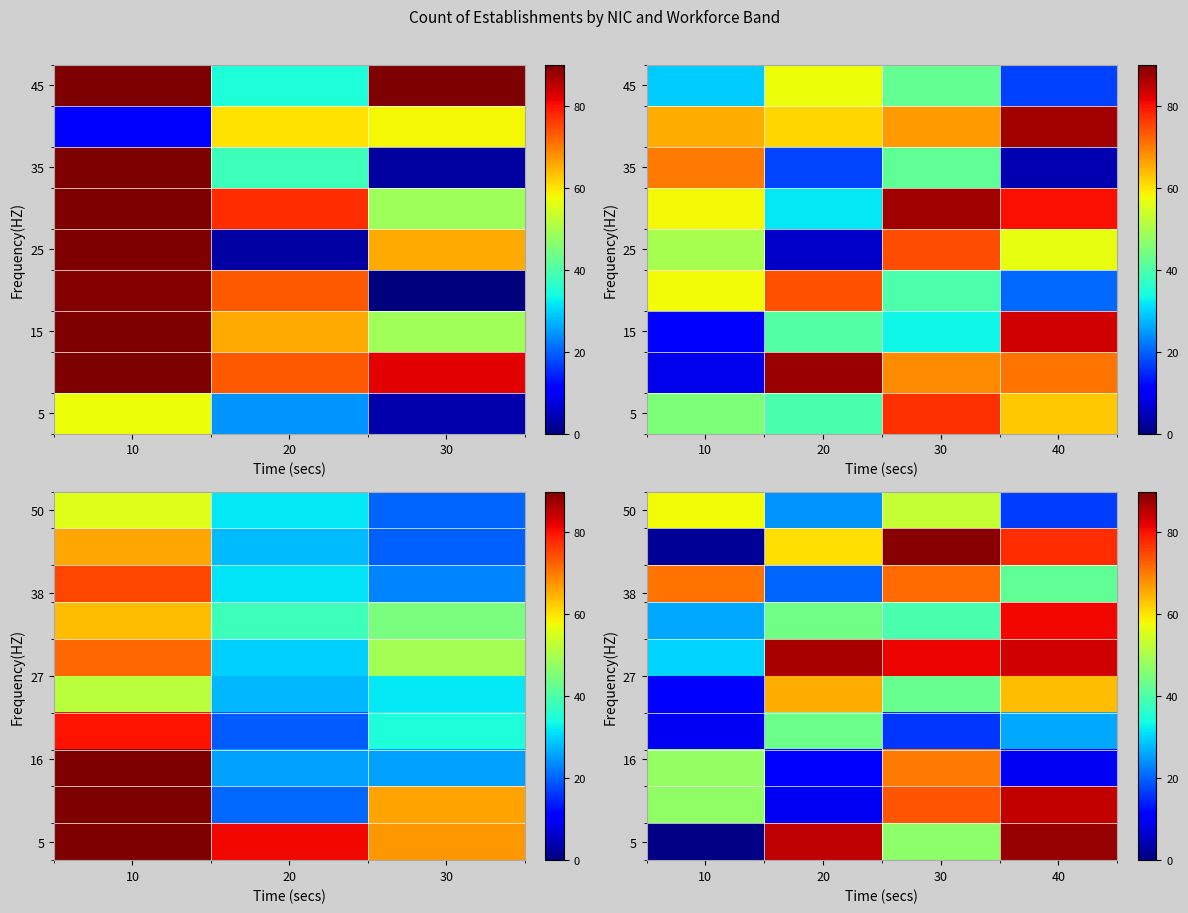

What is the total value across all series at 3?

572.4